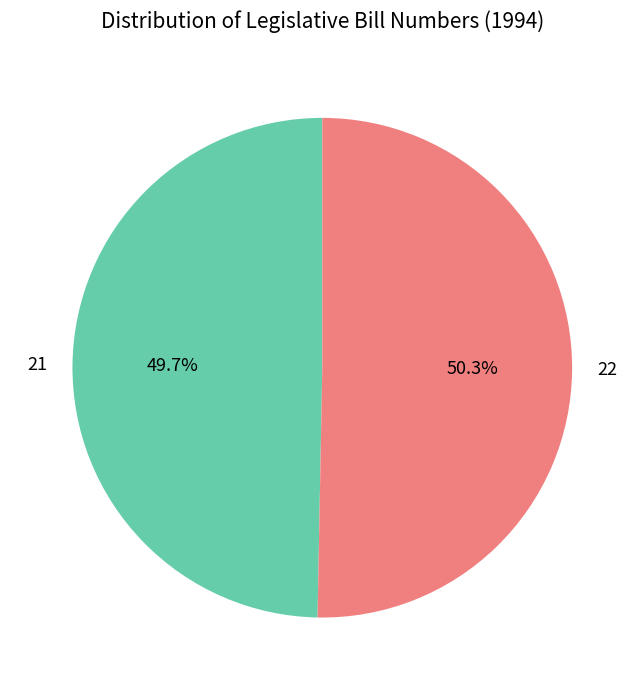

Rank the categories by value from lowest to highest.

21, 22